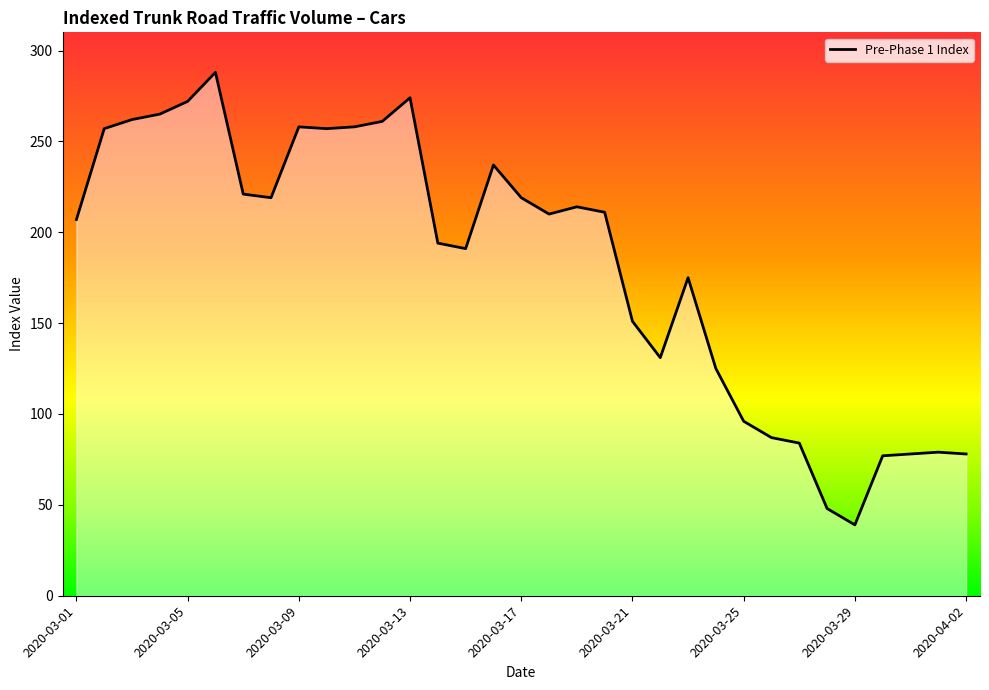

Is it true that the value at 2020-03-25 is 61?

False